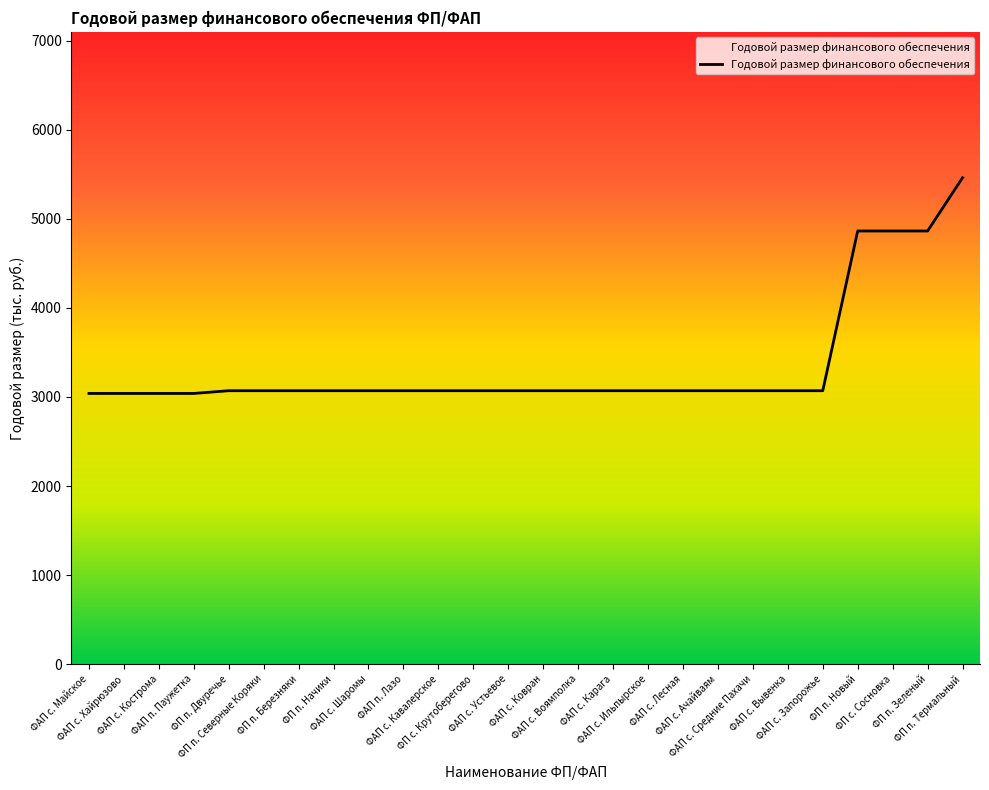

What is the difference between the maximum and minimum values?

2422.5